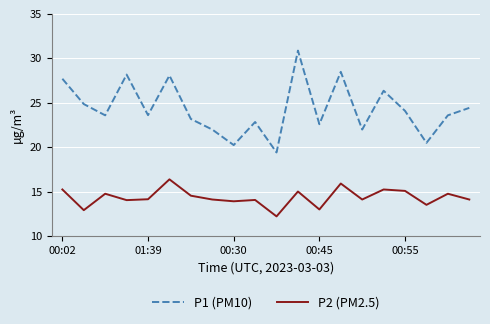

True or false: P1 (PM10) has more than 1 interior local peaks.

True